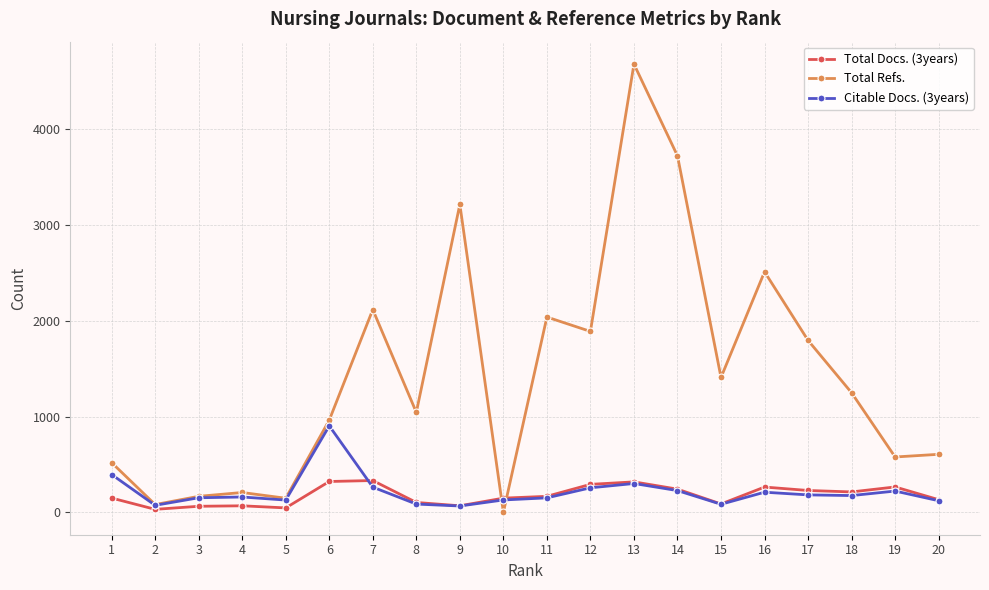

Which series has the largest range (max minus min)?

Total Refs.